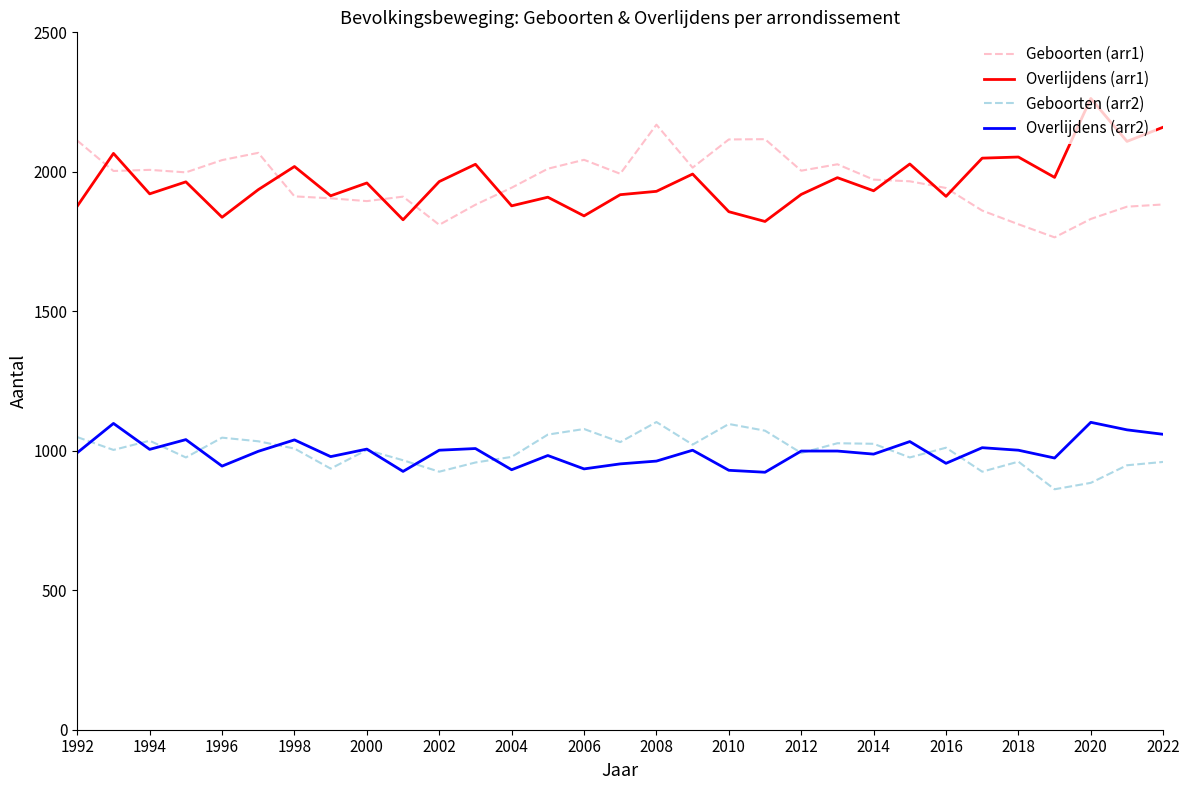

True or false: Geboorten (arr1) and Overlijdens (arr2) intersect in this chart.

False